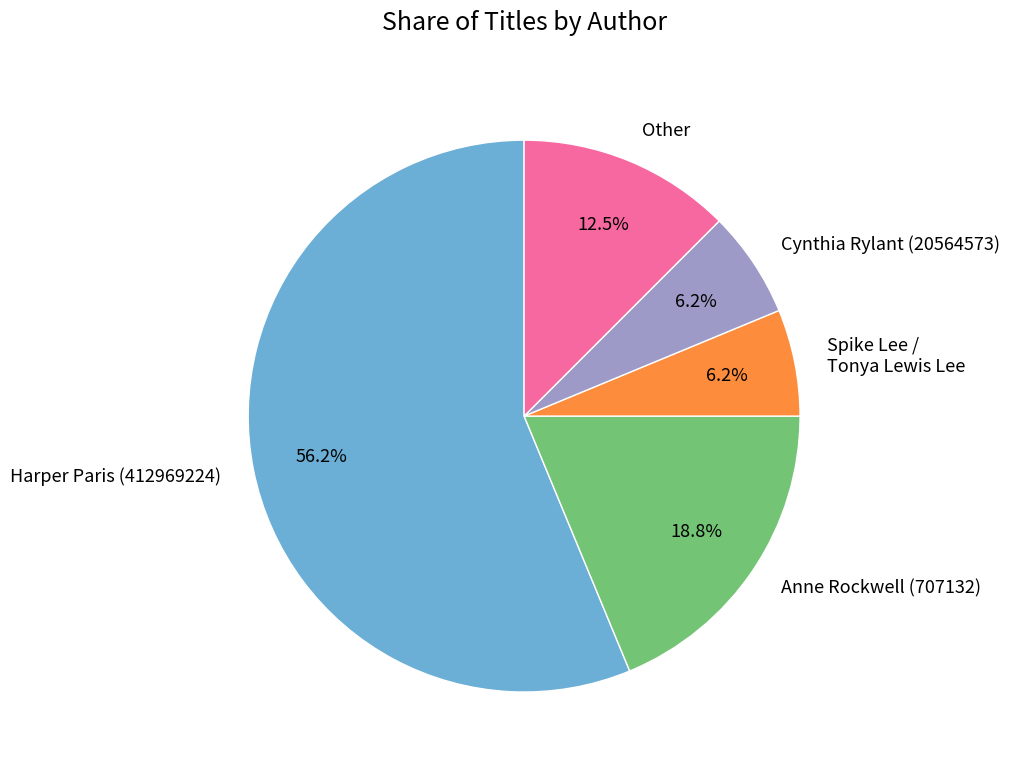

Combined, what portion of the pie is Cynthia Rylant (20564573) and Harper Paris (412969224)?

62.5%